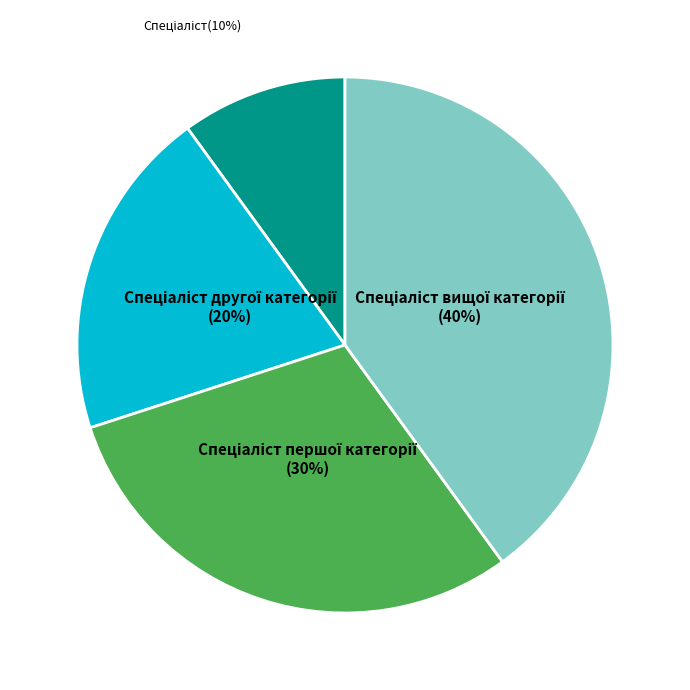

Is there any slice that represents more than half of the pie?

No